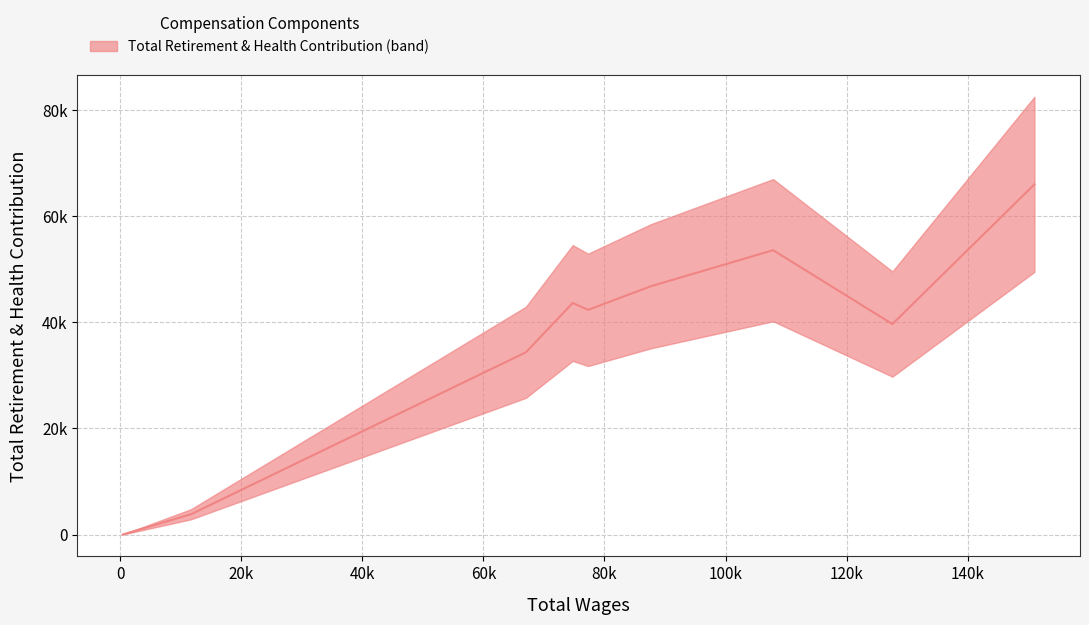

What is the label of the 9th point from the left?

140k